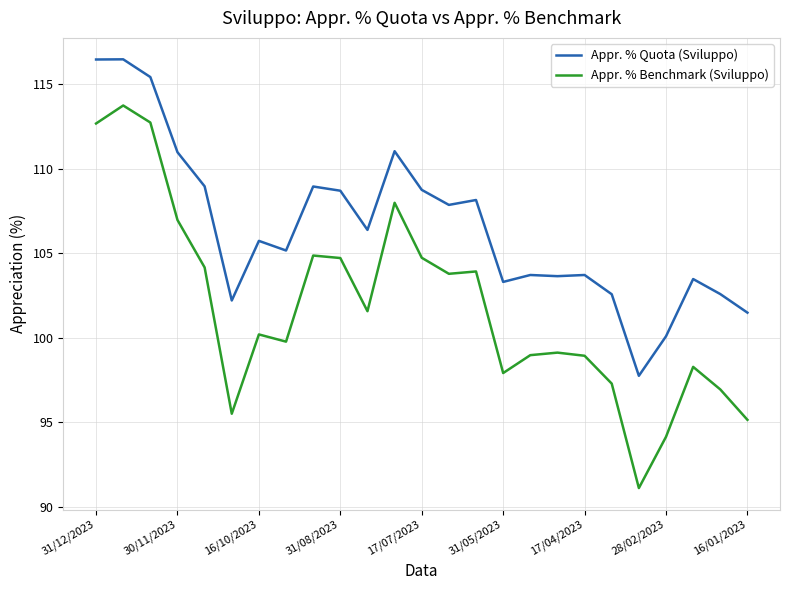

Rank the series by their average value, from lowest to highest.

Appr. % Benchmark (Sviluppo), Appr. % Quota (Sviluppo)